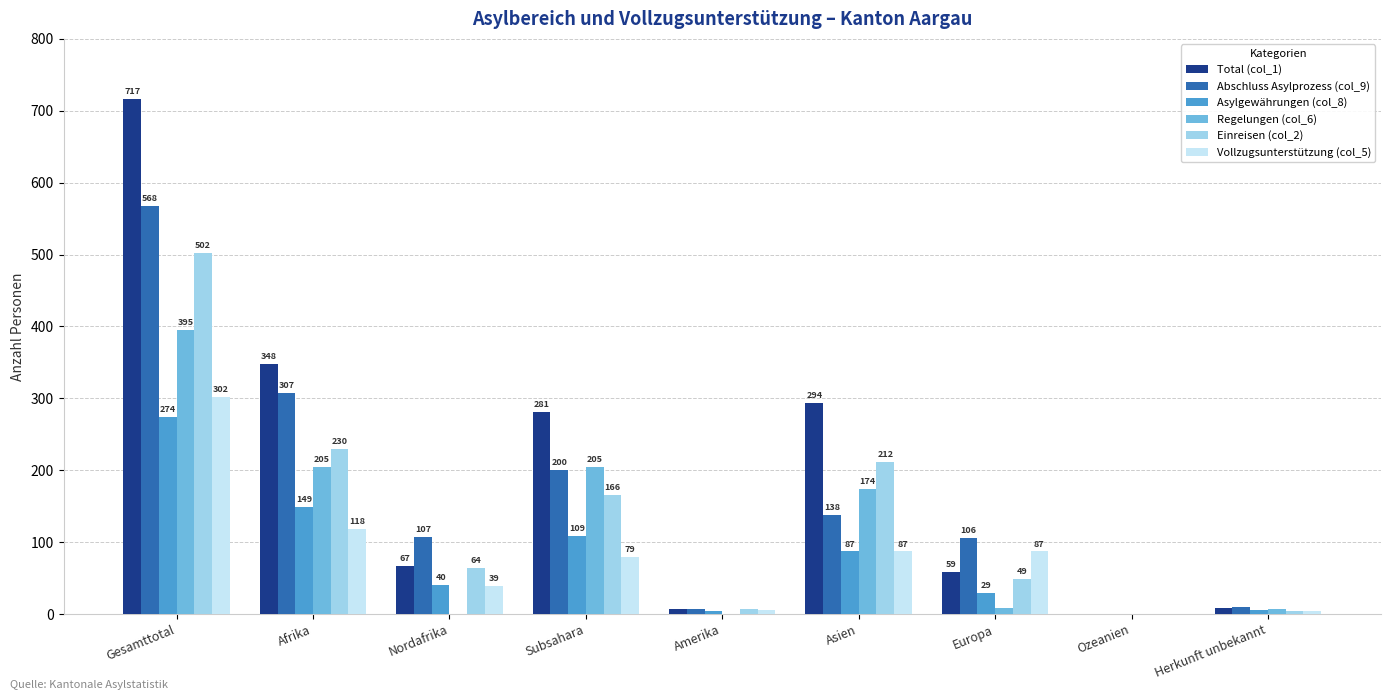

At which label does Asylgewährungen (col_8) first exceed 40?

Gesamttotal